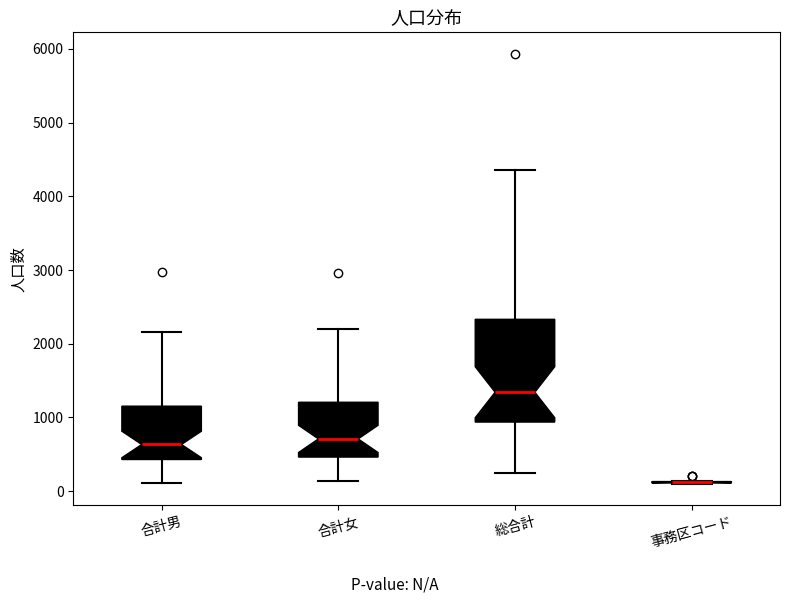

Reading left to right, read every box against the y-axis: the position of its median line, the range the box covers, and the ends of its whiskers. The values are not printed on the chart, so give them approximately, as read against the axis.

合計男: median 600, box 400 to 1200, whiskers 100 to 2200
合計女: median 700, box 500 to 1200, whiskers 100 to 2200
総合計: median 1300, box 900 to 2300, whiskers 200 to 4400
事務区コード: box collapsed to a line at 100, whiskers 100 to 100